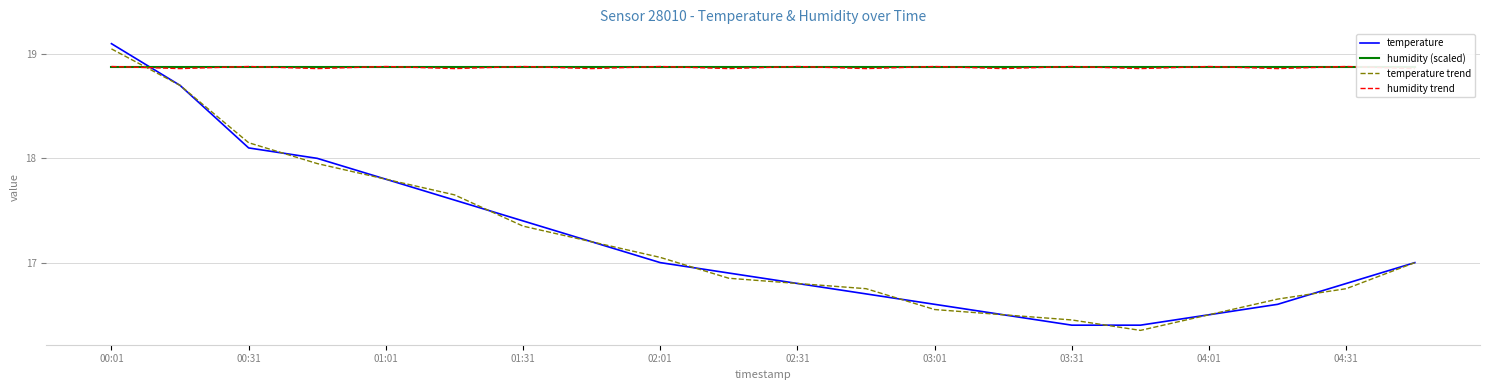

Read the temperature trend value at 01:01.

17.8